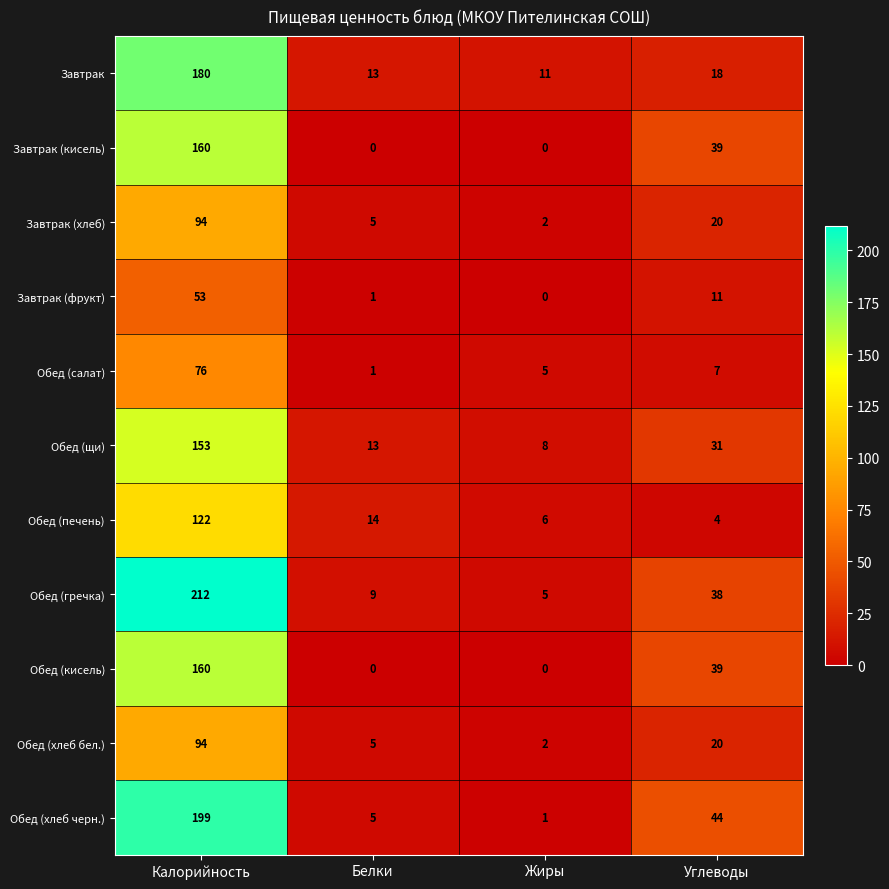

Which series changed the most between Жиры and Углеводы?

Обед (хлеб черн.)